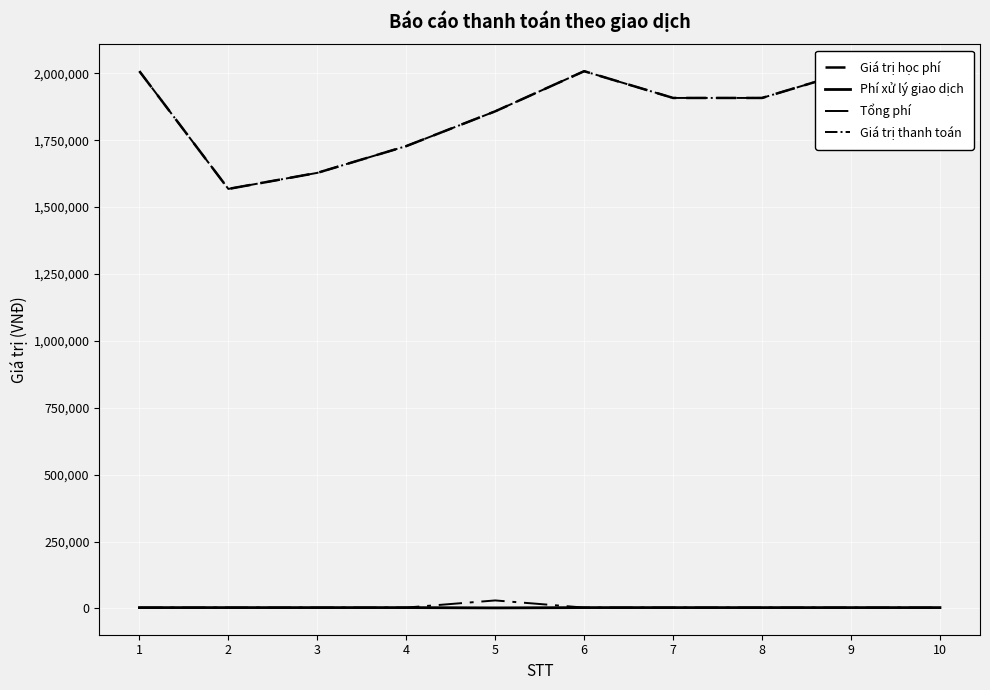

Is the value of Giá trị học phí at 4 greater than the value of Tổng phí at 9?

Yes